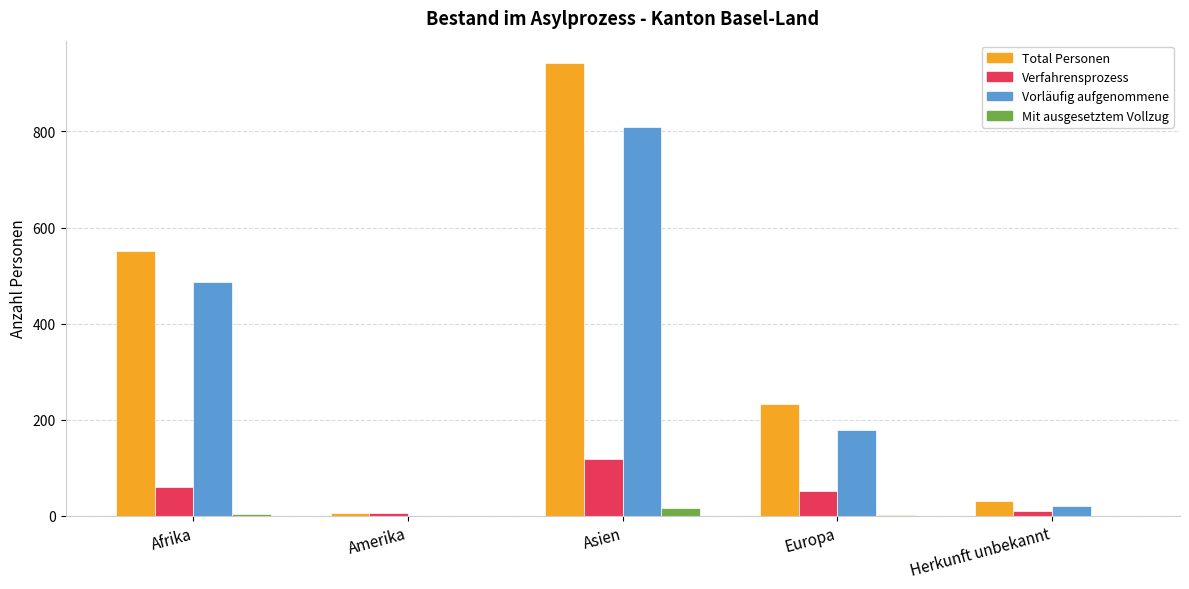

Are the bars grouped side by side (vs. stacked)?

Yes